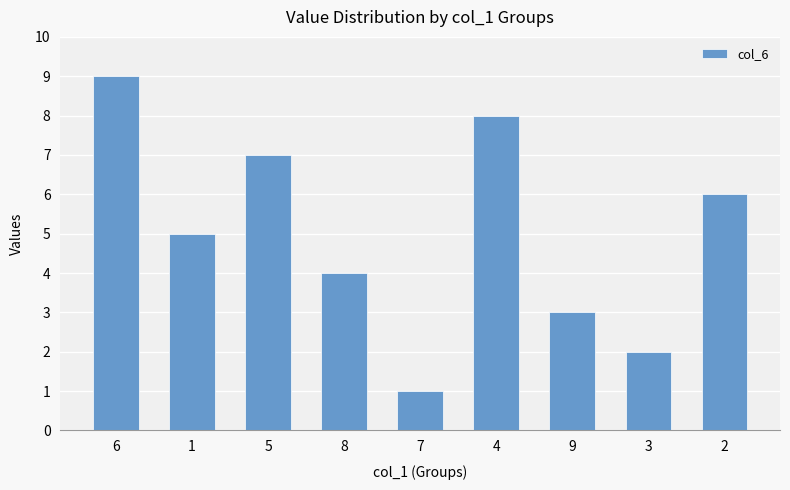

What is the sum of the values at 5 and 2?

13